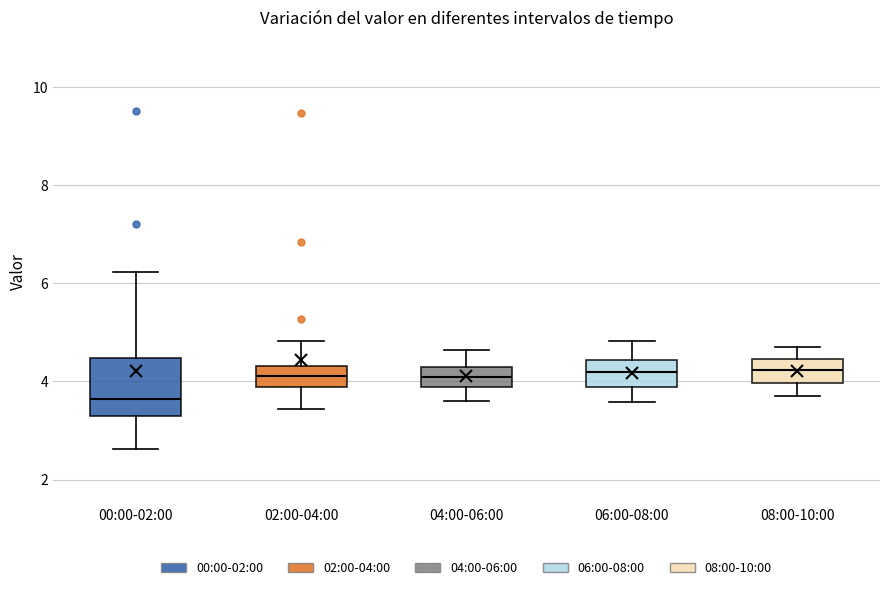

Reading left to right, transcribe this box plot: for each box, give where its median line is, the range the box spans, and where its two whiskers end, as read against the y-axis. The values are not printed on the chart, so give them approximately, as read against the axis.

00:00-02:00: median 3.6, box 3.2 to 4.4, whiskers 2.6 to 6.2
02:00-04:00: median 4.2, box 3.8 to 4.4, whiskers 3.4 to 4.8
04:00-06:00: median 4.0, box 3.8 to 4.2, whiskers 3.6 to 4.6
06:00-08:00: median 4.2, box 3.8 to 4.4, whiskers 3.6 to 4.8
08:00-10:00: median 4.2, box 4.0 to 4.4, whiskers 3.8 to 4.8